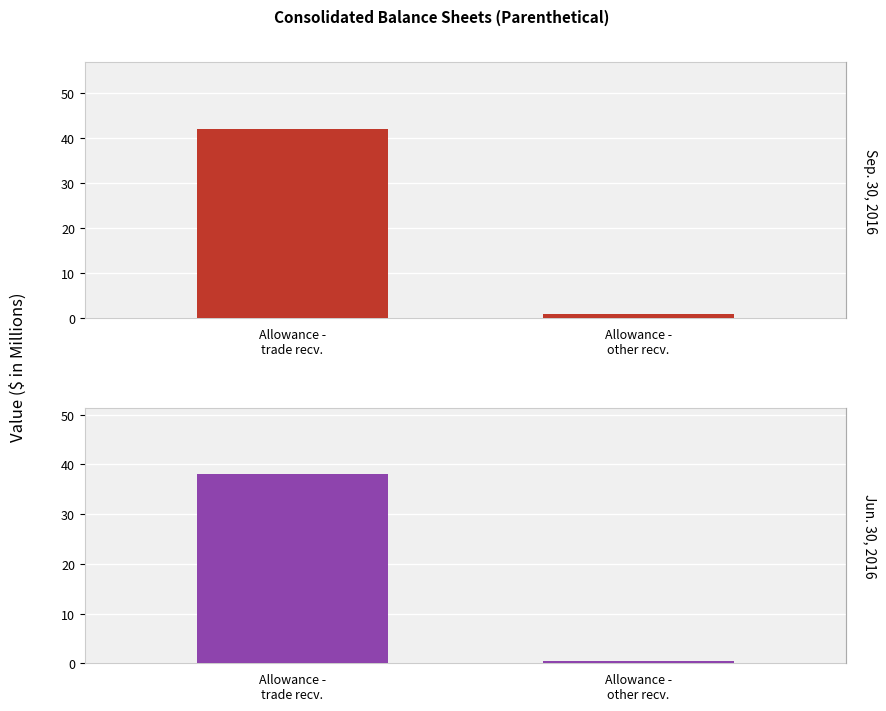

What is the difference between the maximum and minimum values in the Sep. 30, 2016 series?

41.3